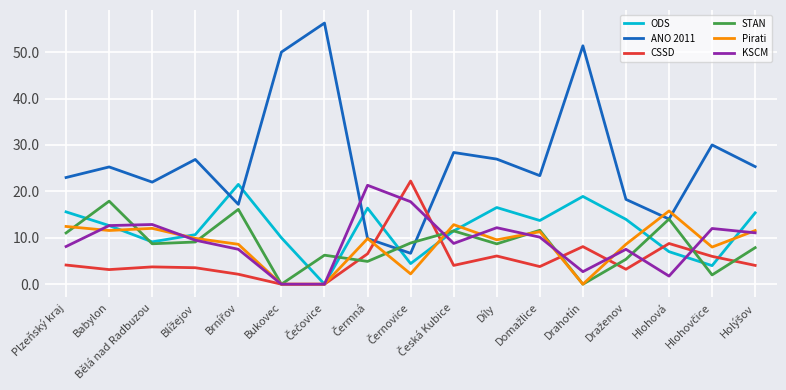

How many times do CSSD and ANO 2011 cross each other?

2